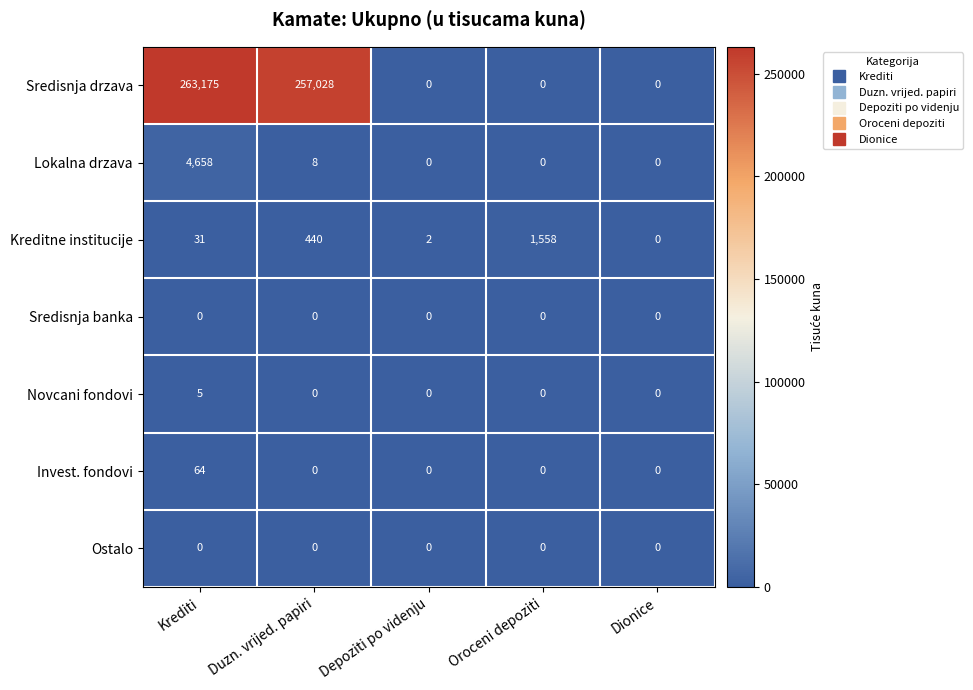

How many categories are shown in the chart?

5